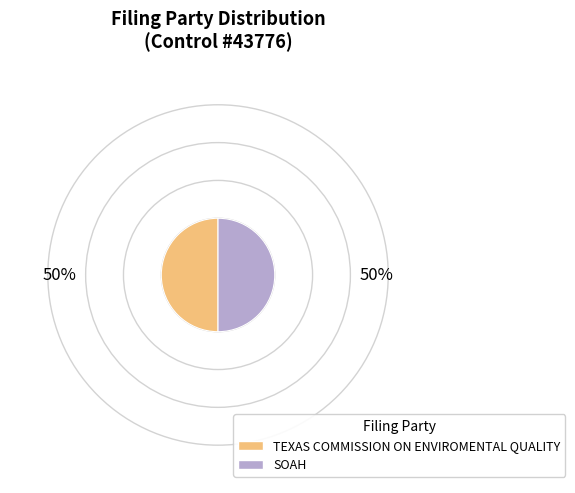

What is the ratio of the value at TEXAS COMMISSION ON ENVIROMENTAL QUALITY to the value at SOAH?

1.0